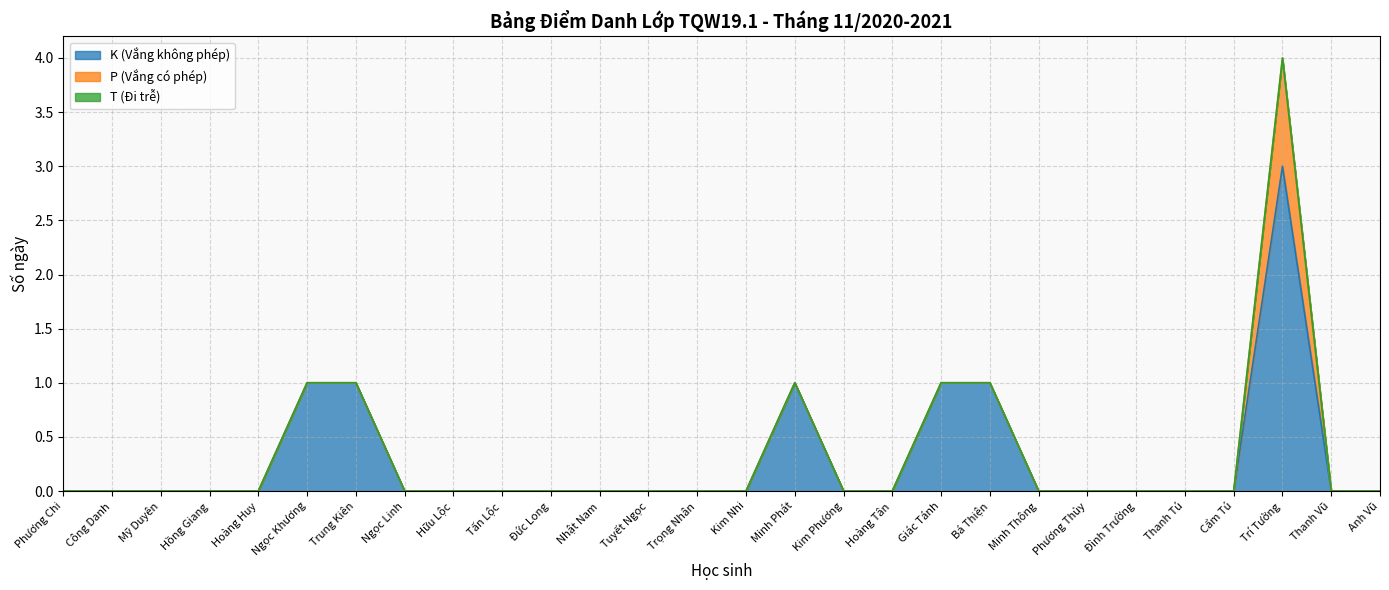

How many series are shown in this chart?

3